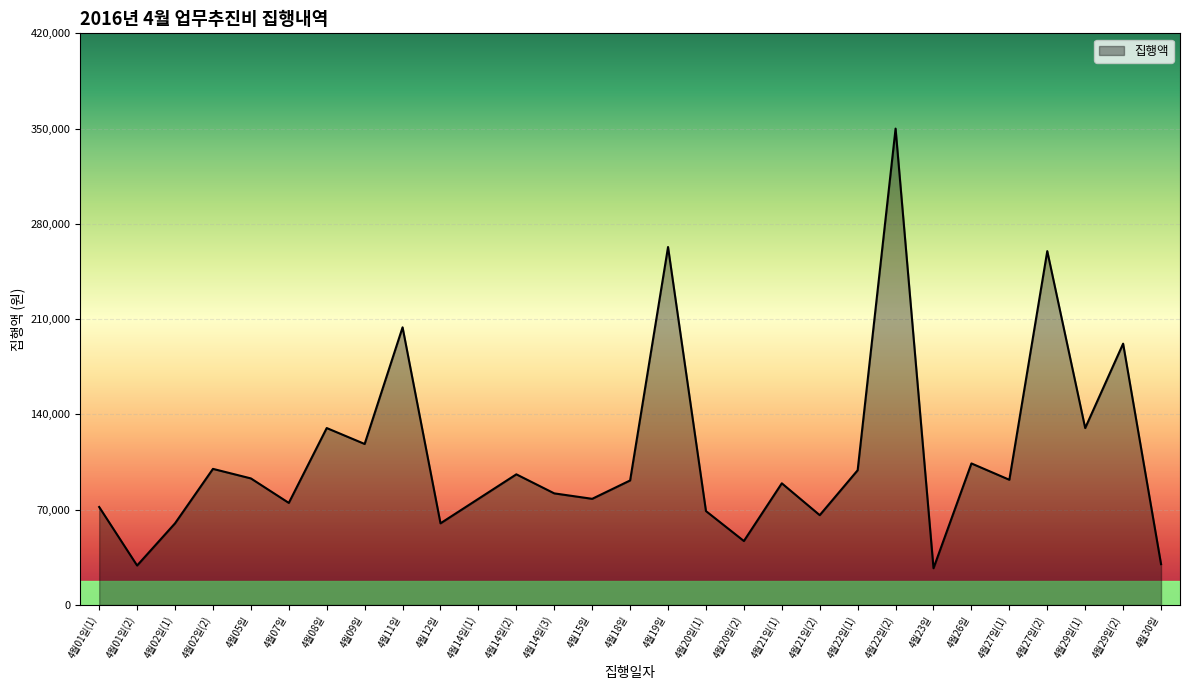

How many values are below 91500?

14